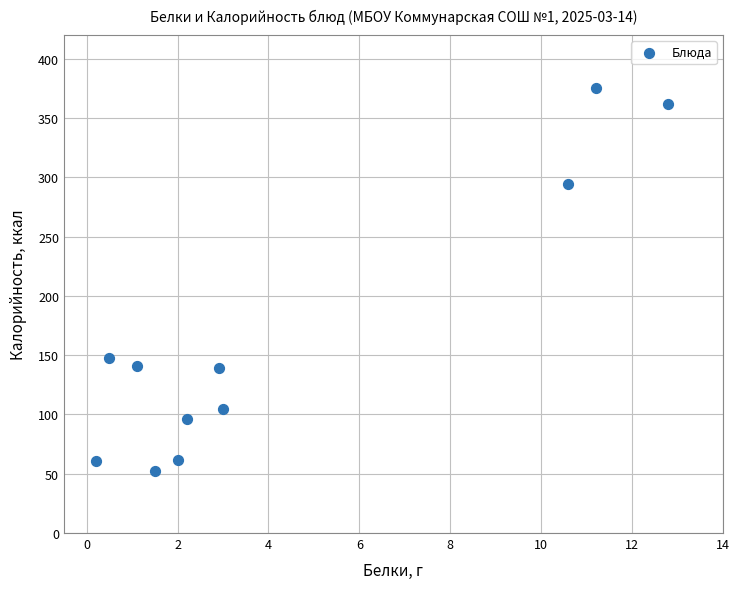

What is the average X value?

4.4